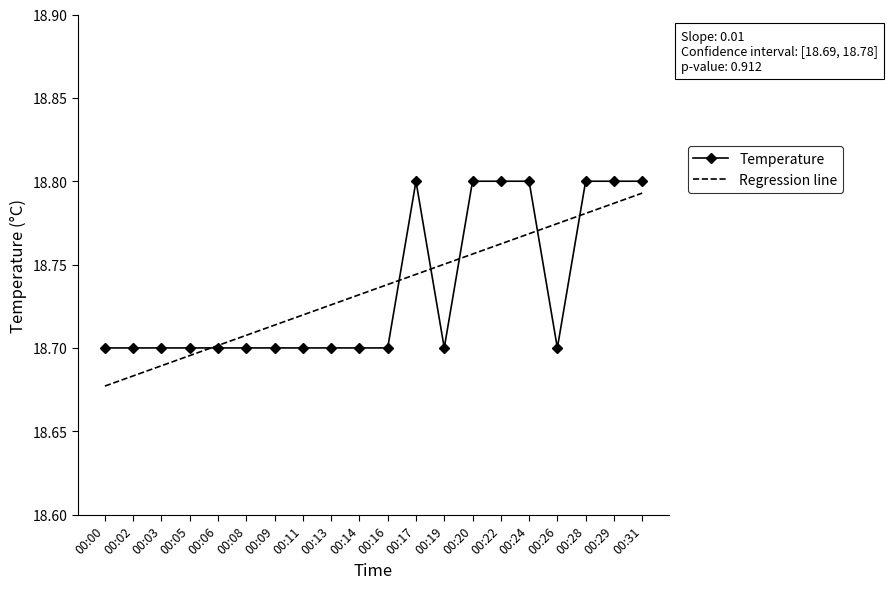

Rank the series at 00:09 from highest to lowest value.

Regression line, Temperature